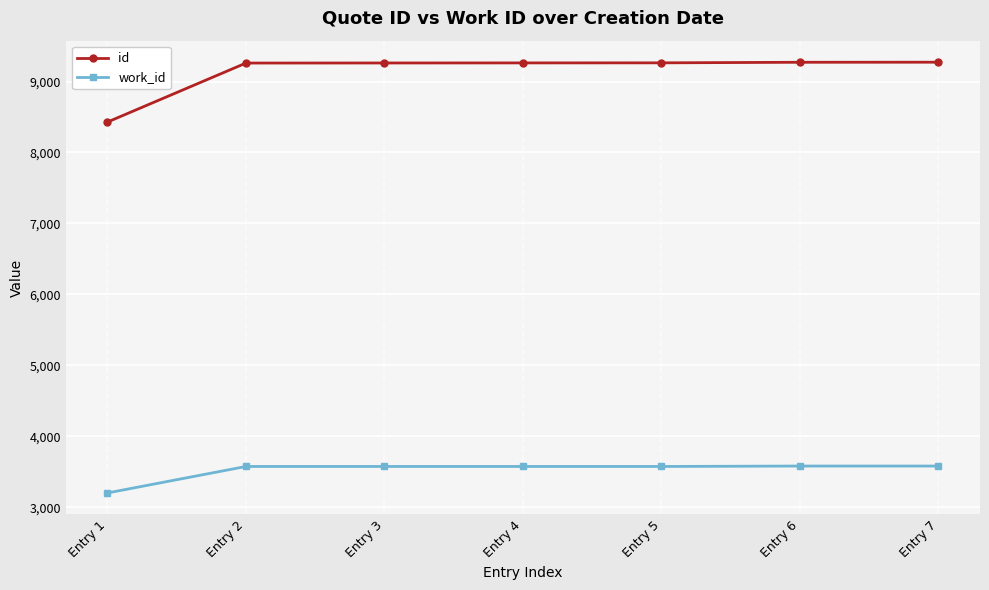

How many data points in work_id are less than 3577?

1